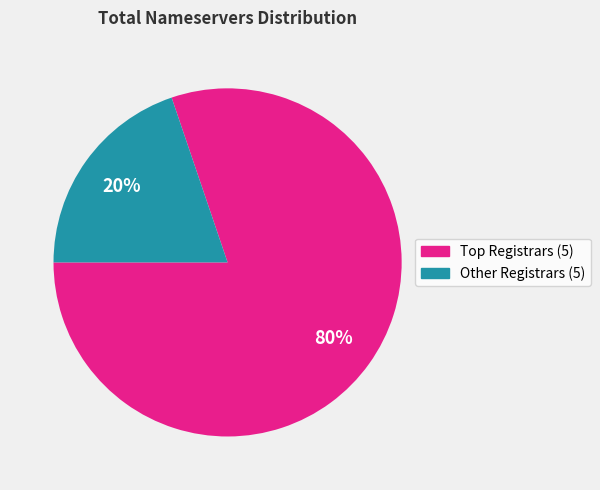

Is there a majority slice in this chart?

Yes